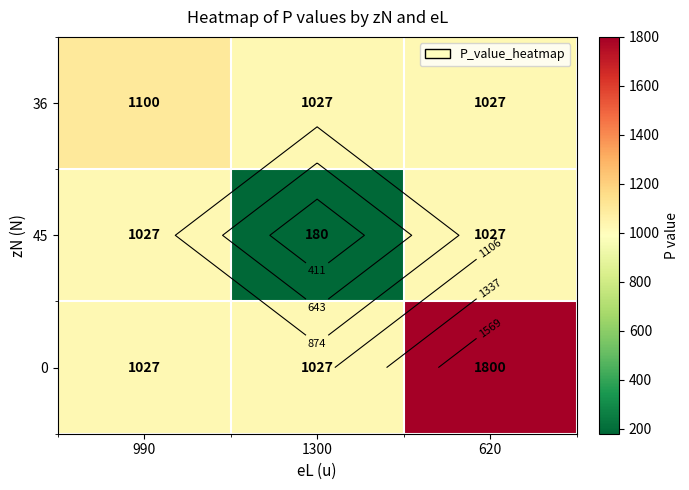

Which category has the highest value in the 45 series?

990